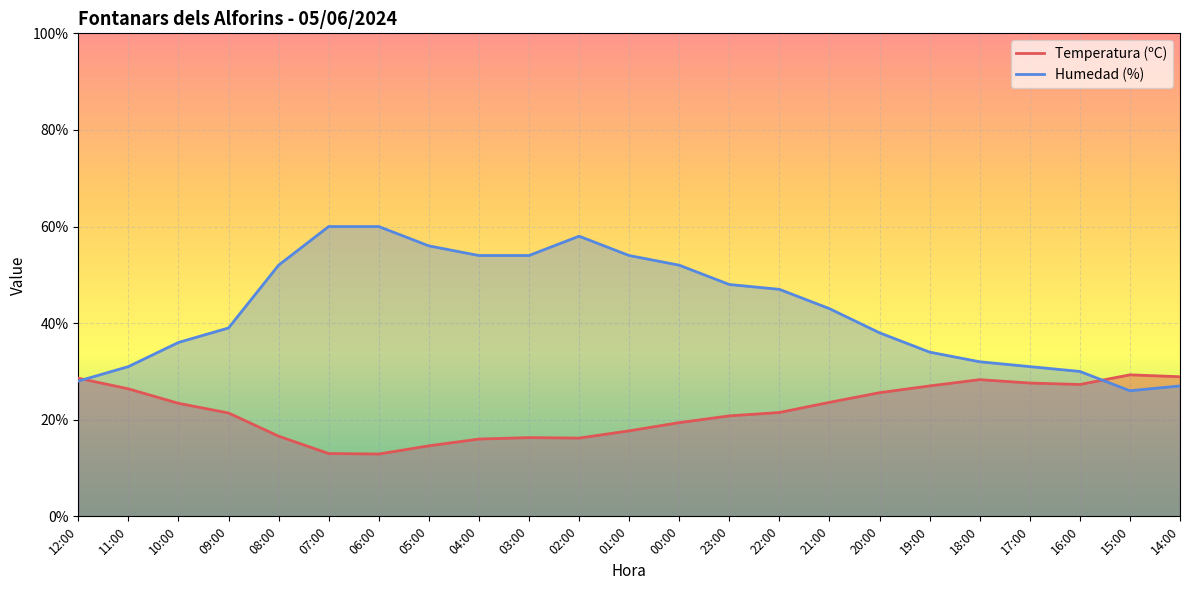

Which series has the largest range (max minus min)?

Humedad (%)